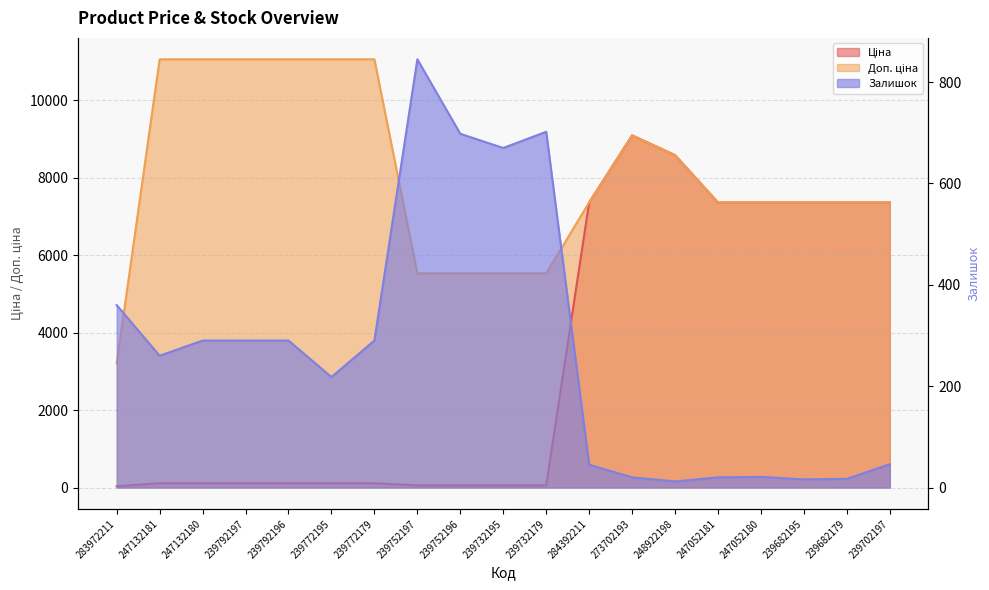

True or false: Доп. ціна has more than 1 interior local peaks.

False